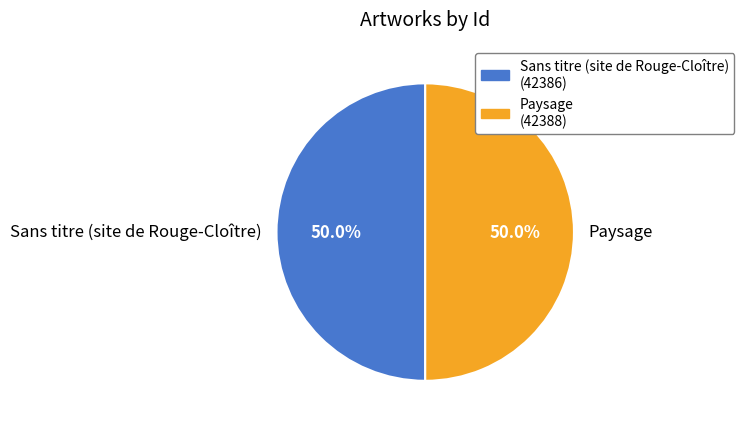

How much of the chart is everything except Paysage?

50.0%